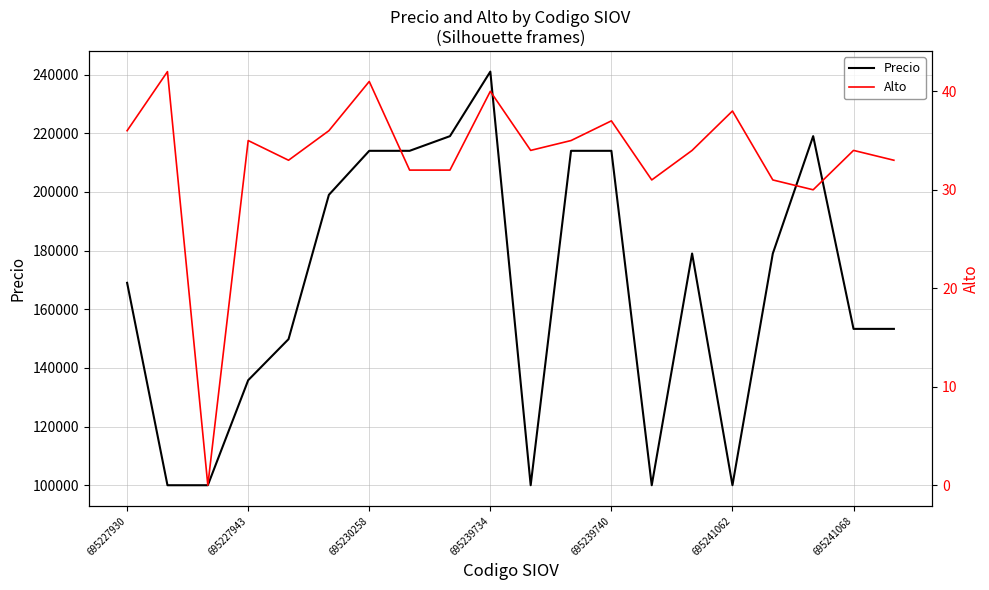

What is the maximum value for Precio?

241000